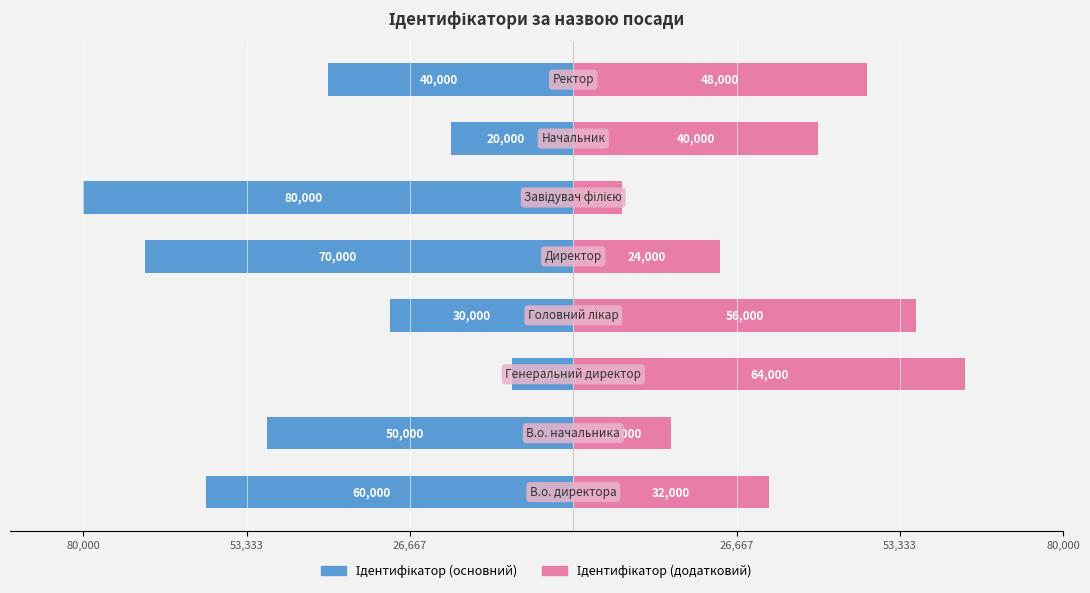

How many bars are there in total?

16